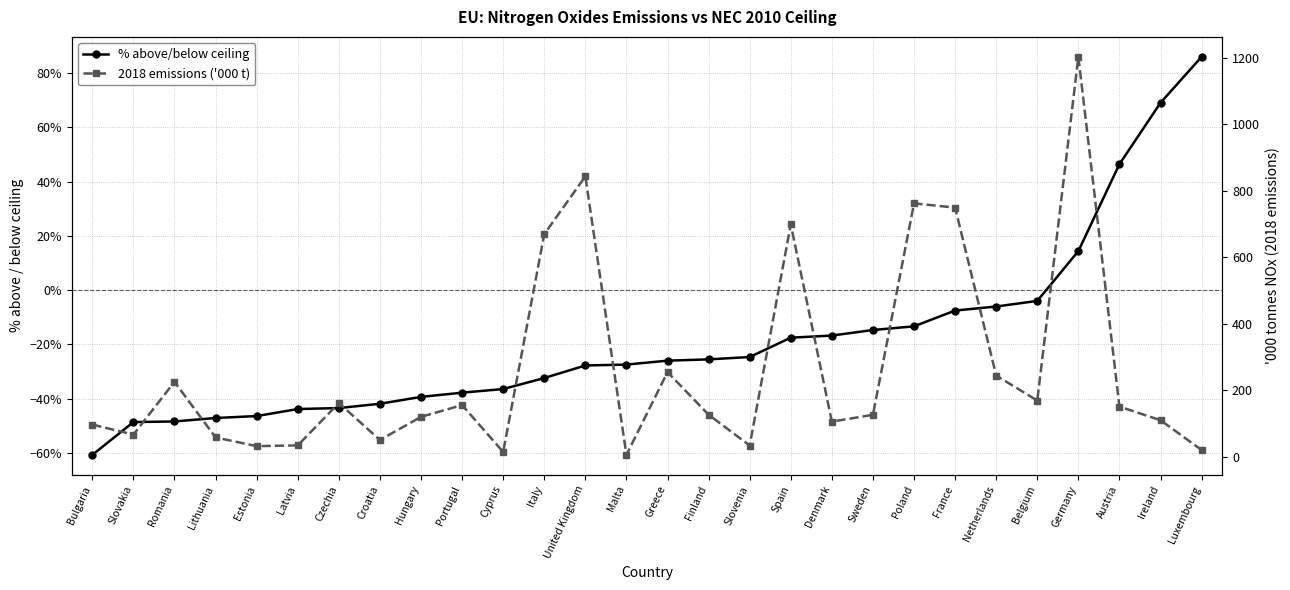

What is the value of the % above/below ceiling point at the 9th from the left?

-0.4